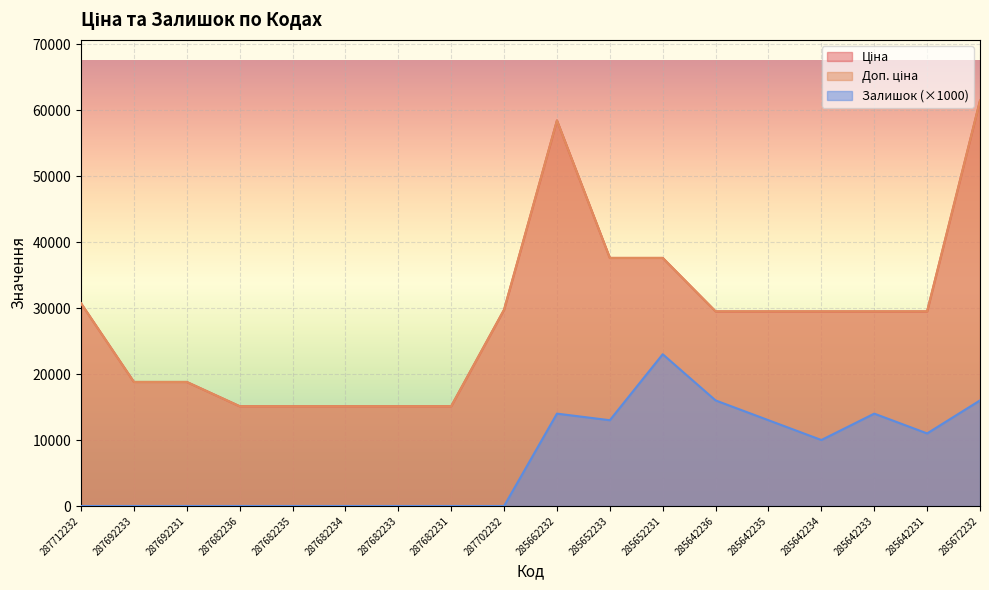

Reading left to right, extract all data points from this chart.

Ціна: 30717.1	18796.8	18796.8	15120.0	15120.0	15120.0	15120.0	15120.0	29747.2	58426.5	37593.6	37593.6	29491.5	29491.5	29491.5	29491.5	29491.5	61434.3
Доп. ціна: 30717.1	18796.8	18796.8	15120.0	15120.0	15120.0	15120.0	15120.0	29747.2	58426.5	37593.6	37593.6	29491.5	29491.5	29491.5	29491.5	29491.5	61434.3
Залишок: 0.0	0.0	0.0	0.0	0.0	0.0	0.0	0.0	0.0	14000.0	13000.0	23000.0	16000.0	13000.0	10000.0	14000.0	11000.0	16000.0